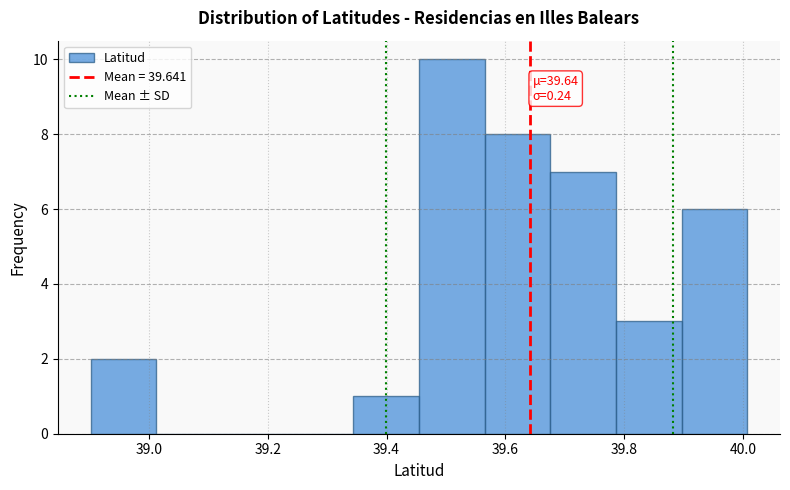

Over which range of the x-axis is the bar tallest?

39.46 to 39.56